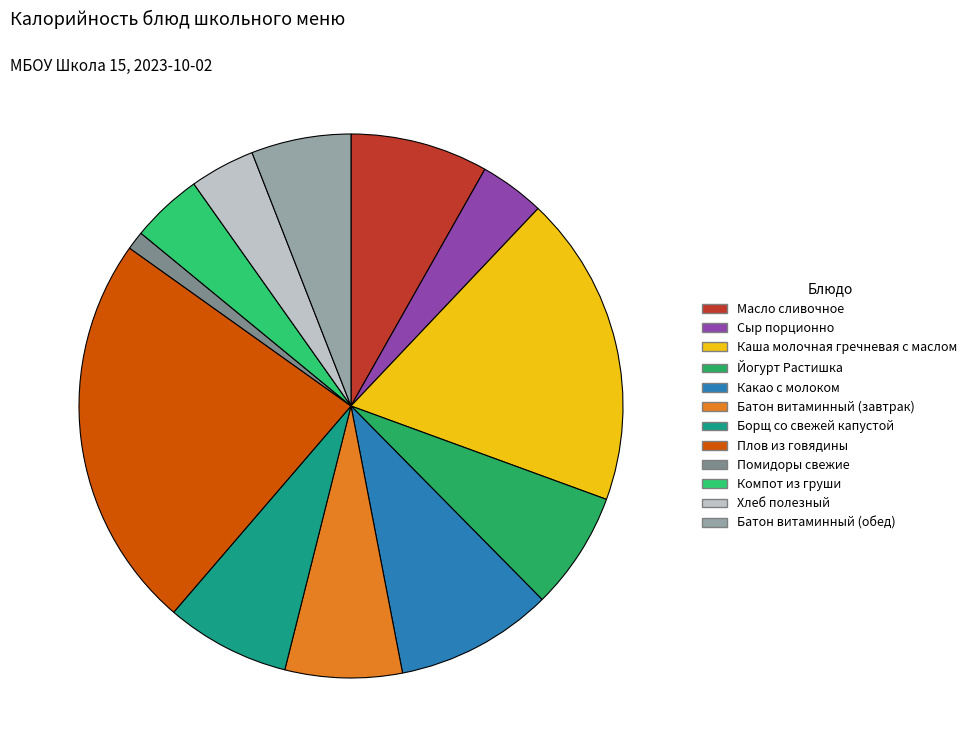

To the nearest percent, what is the difference between the Борщ со свежей капустой and Батон витаминный (обед) slice percentages?

1%